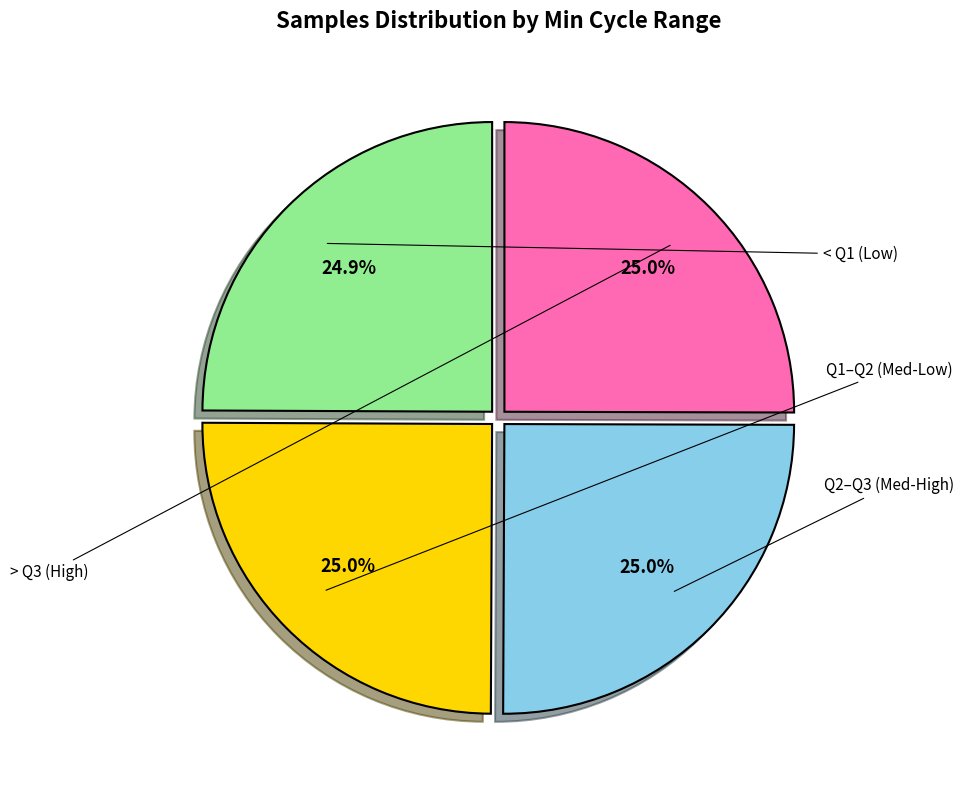

Is there a majority slice in this chart?

No